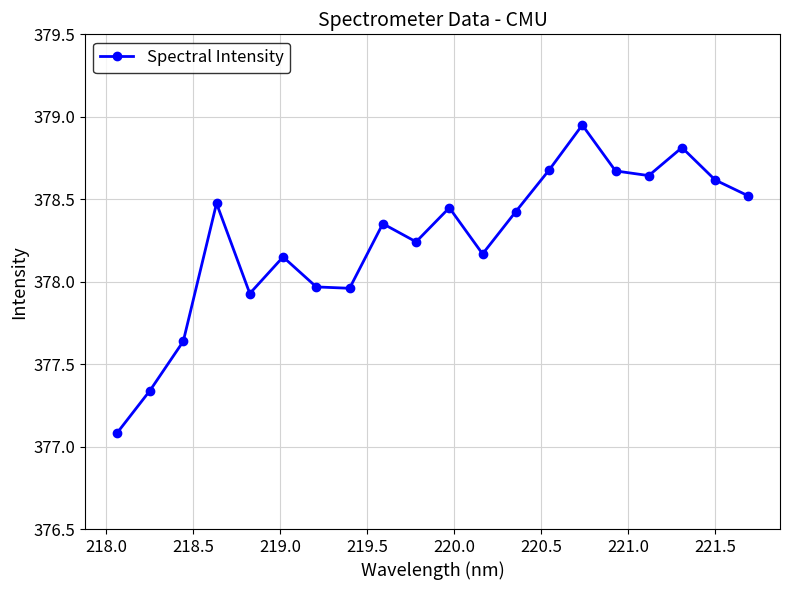

What is the smallest value displayed?

377.1